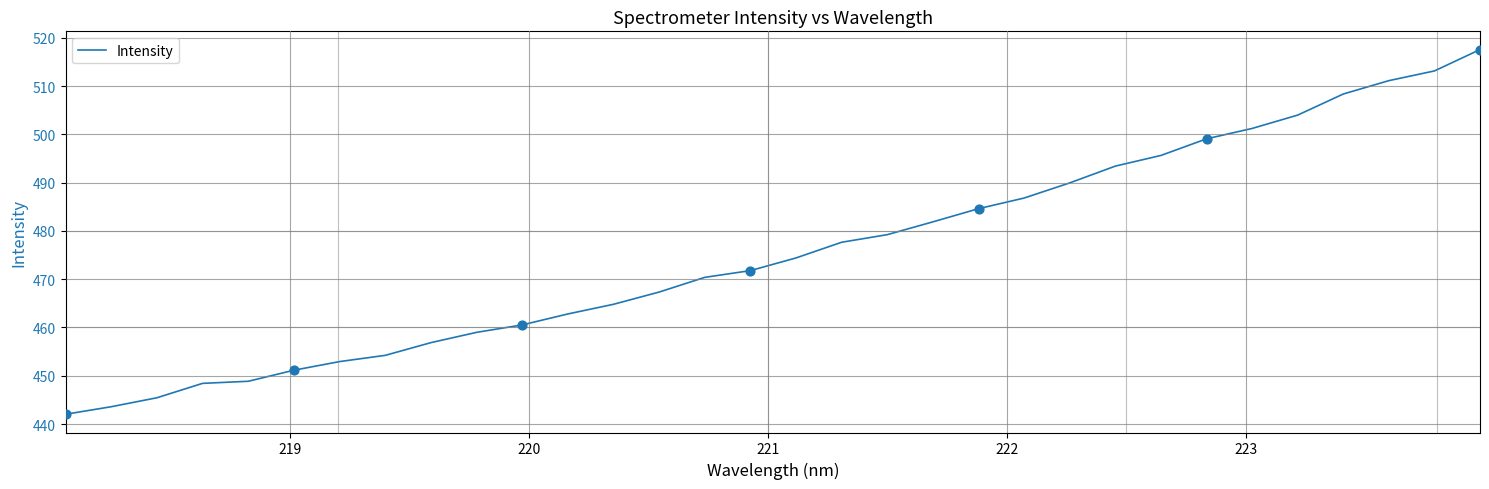

What is the smallest value displayed?

442.0